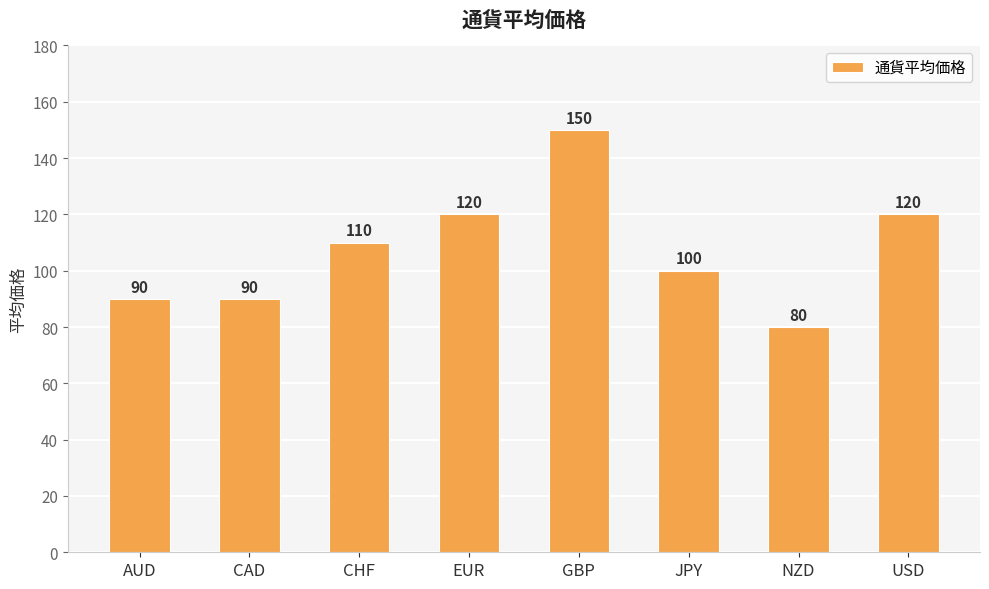

Reading right to left, list all the values displayed in this chart.

120	80	100	150	120	110	90	90